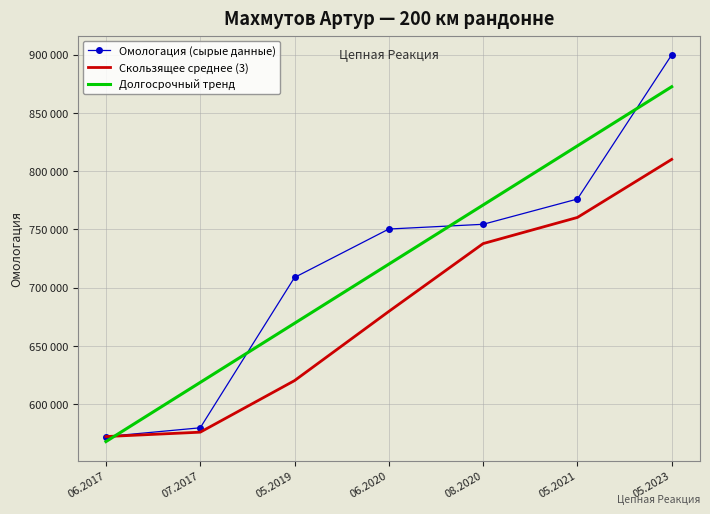

What are all the series names shown in the legend?

Омологация (сырые данные), Скользящее среднее (3), Долгосрочный тренд